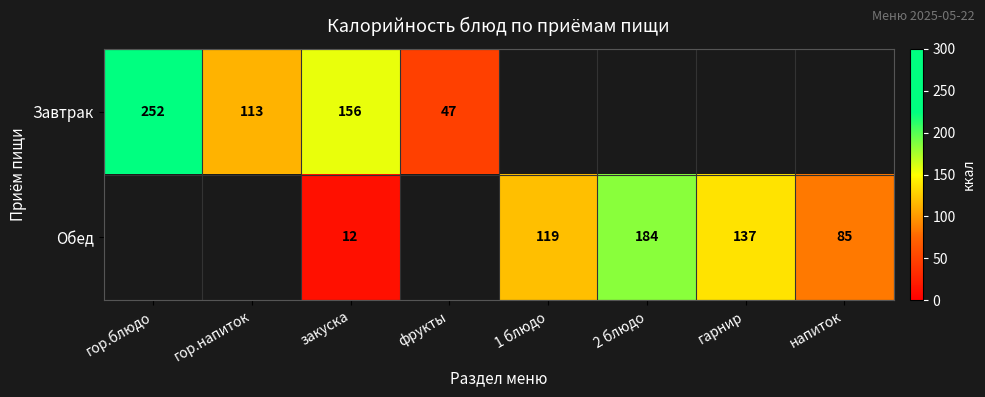

Between закуска and гарнир, which is larger?

гарнир